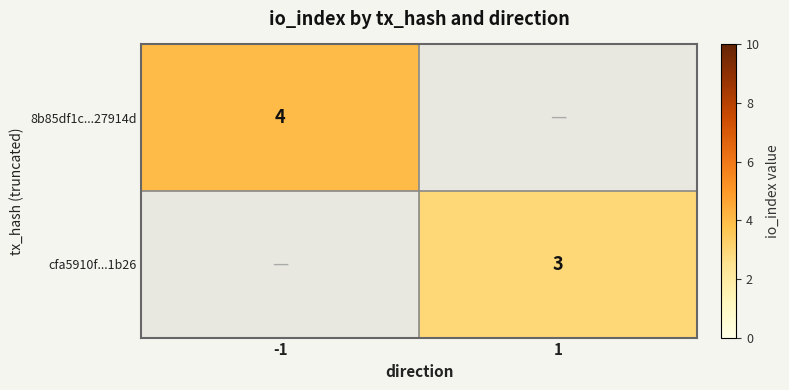

True or false: 8b85df1c...27914d has a value of 1 at -1.

False